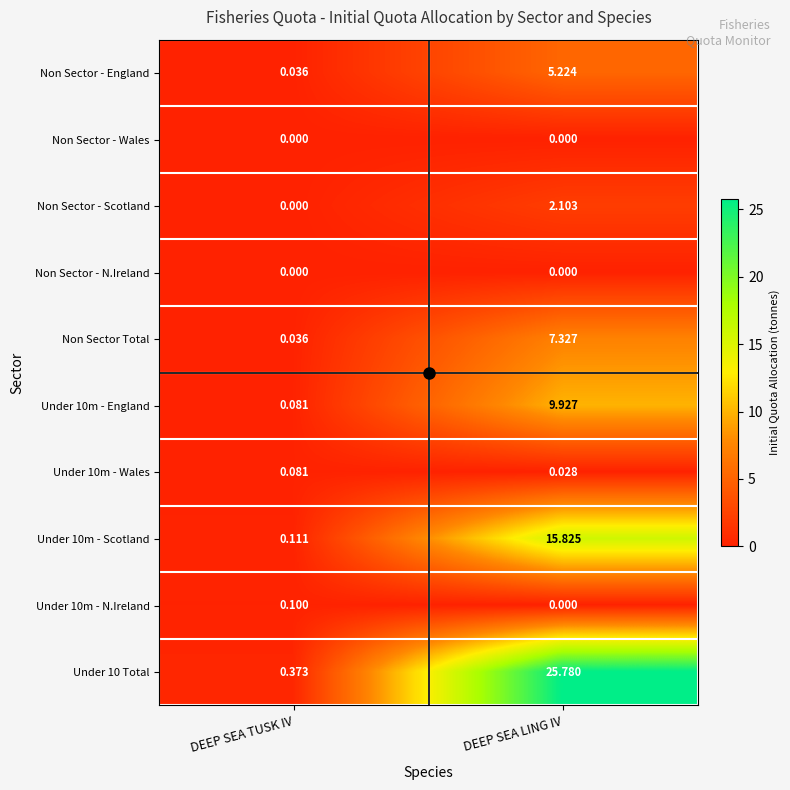

What is the total value across all series at DEEP SEA TUSK IV?

0.8